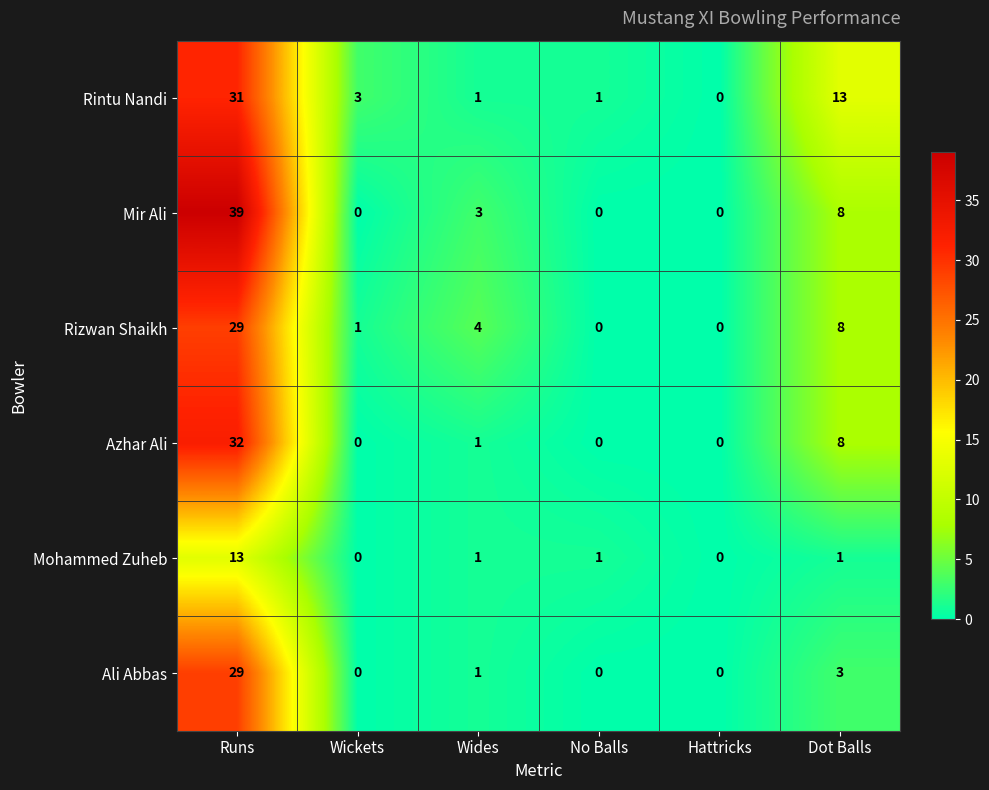

At how many categories does at least one series exceed 11?

2